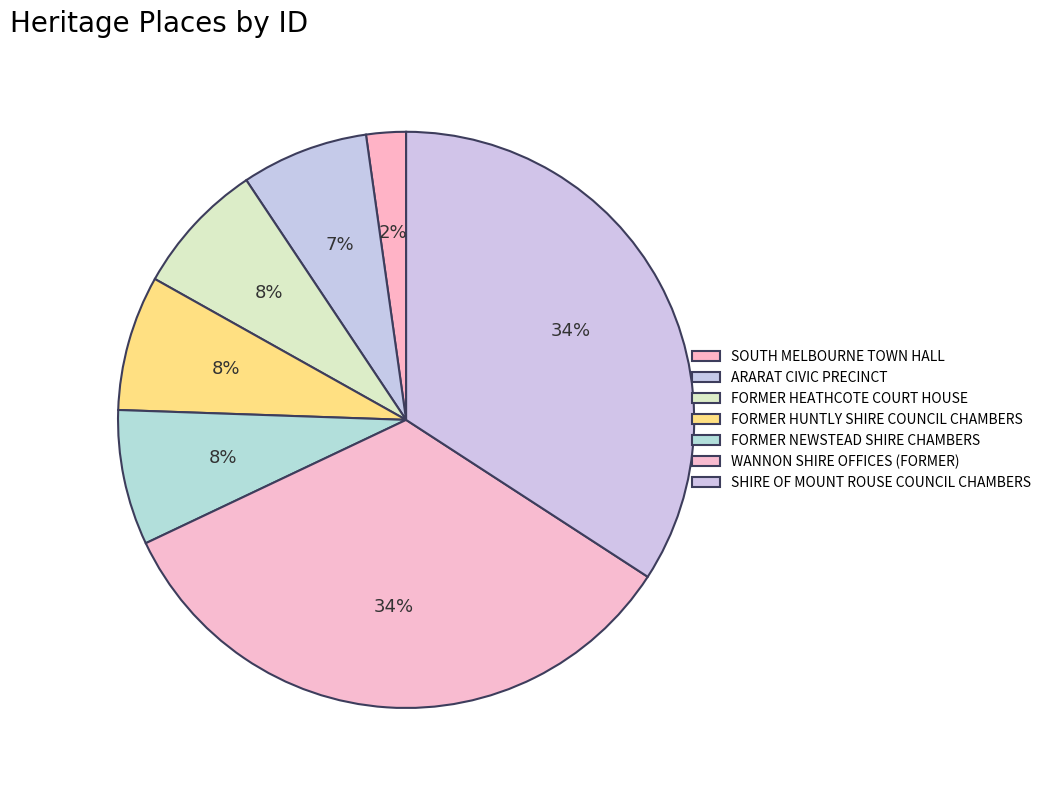

How many slices are in this pie chart?

7